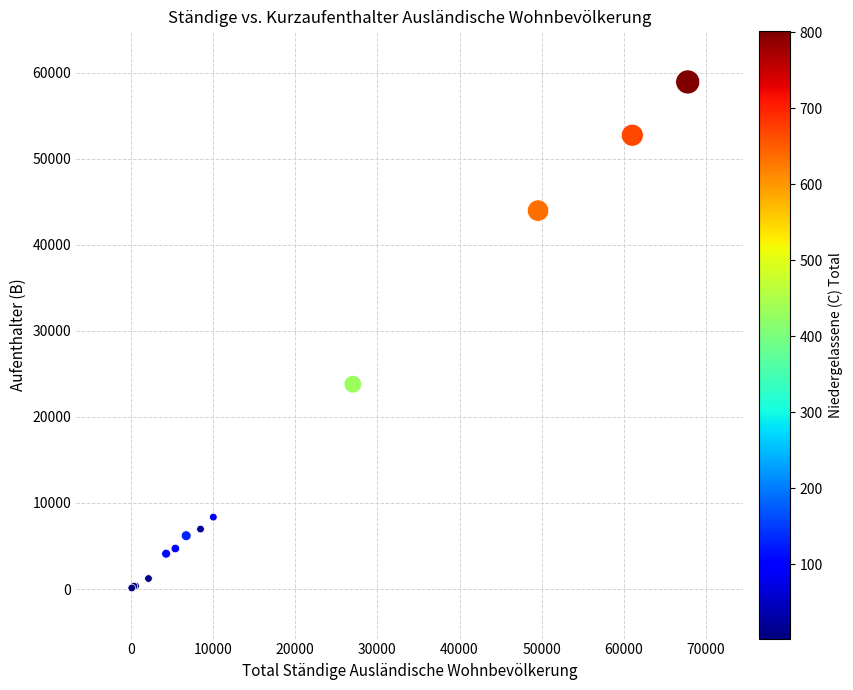

What Y value in the scatter plot is closest to 29520?

23797